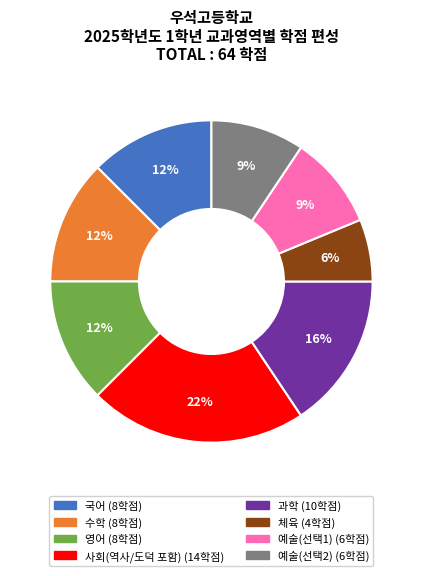

Is there a majority slice in this chart?

No